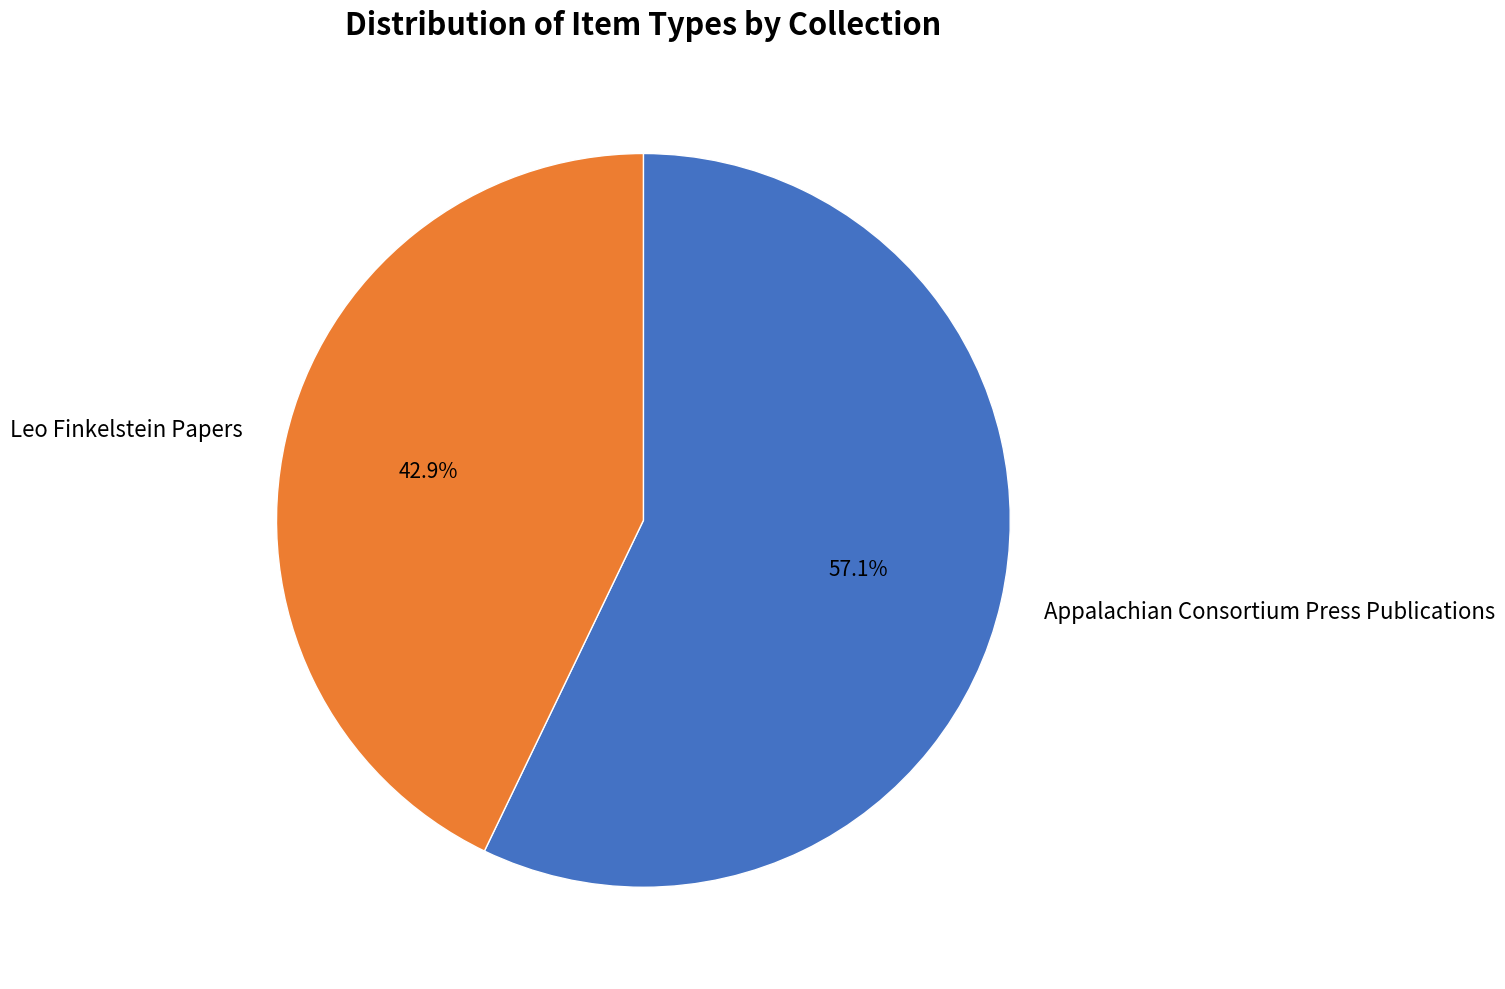

Does any single category account for the majority?

Yes